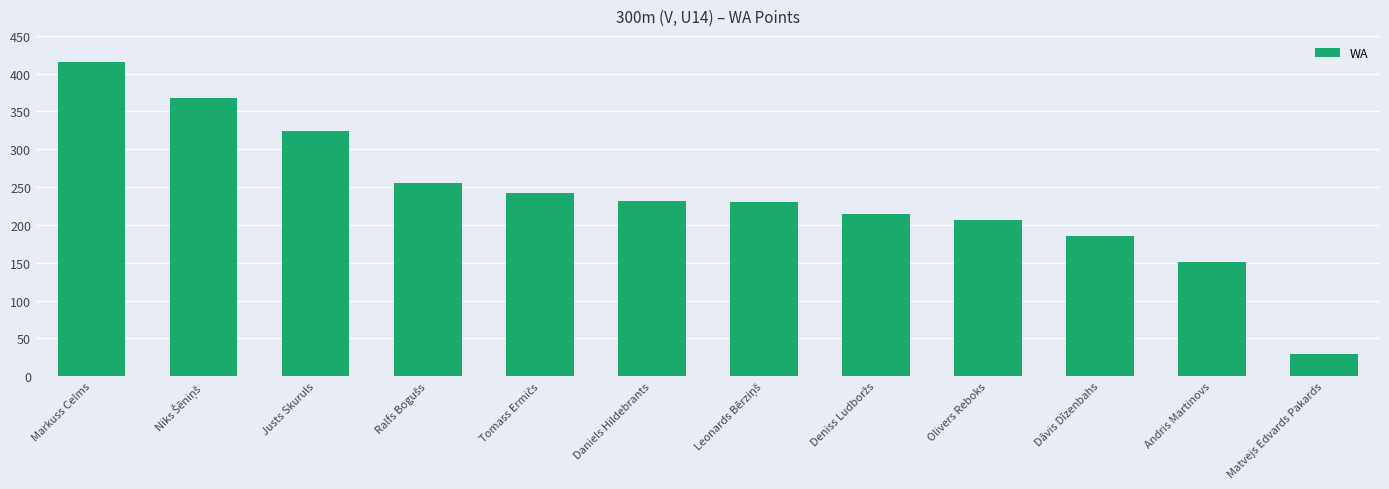

True or false: the data shows 29 at Matvejs Edvards Pakards.

True